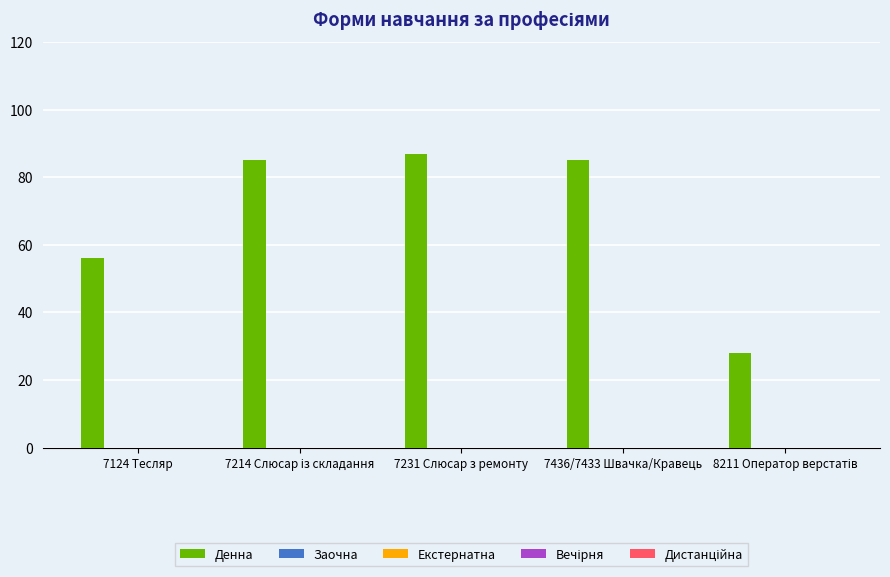

What is the value of the 3rd bar from the left?

87